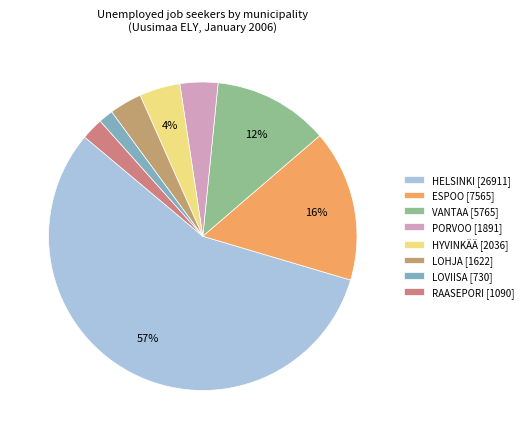

Rank the categories by value from lowest to highest.

LOVIISA, RAASEPORI, LOHJA, PORVOO, HYVINKÄÄ, VANTAA, ESPOO, HELSINKI